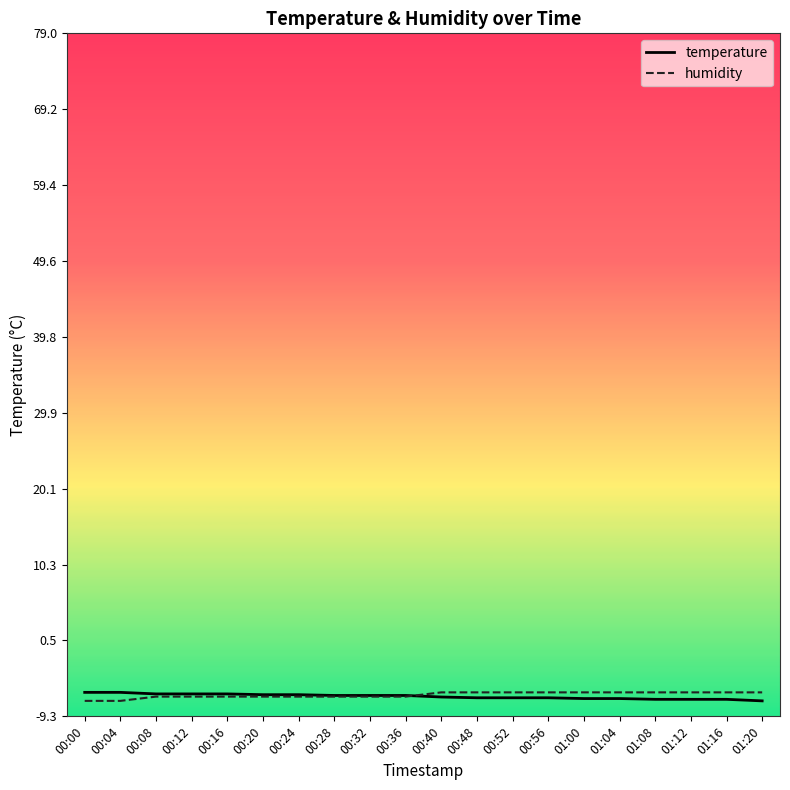

What position from the left is 00:56?

14